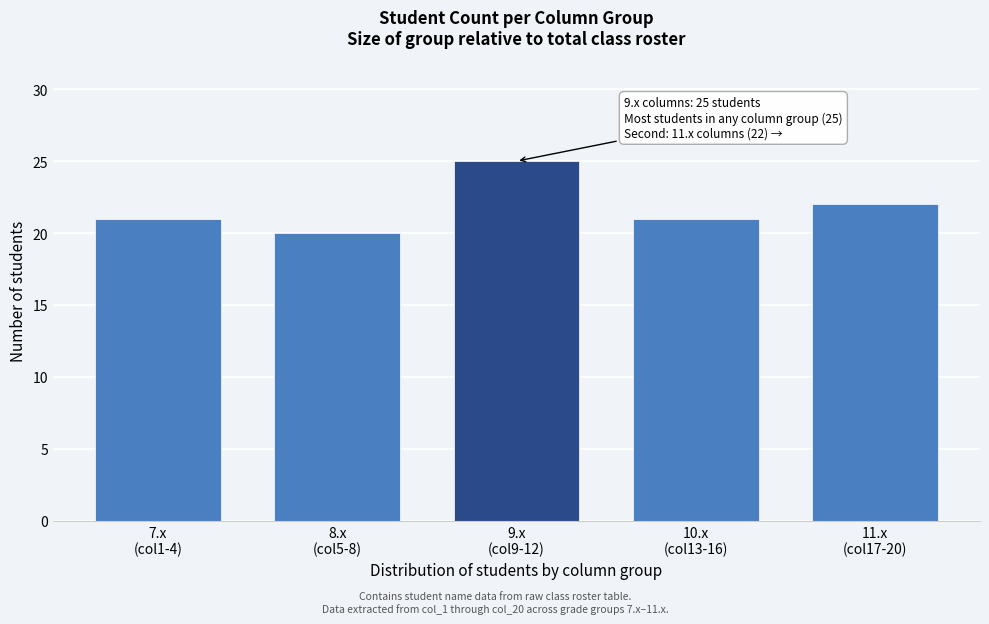

Reading right to left, transcribe all the data shown in this chart.

22	21	25	20	21